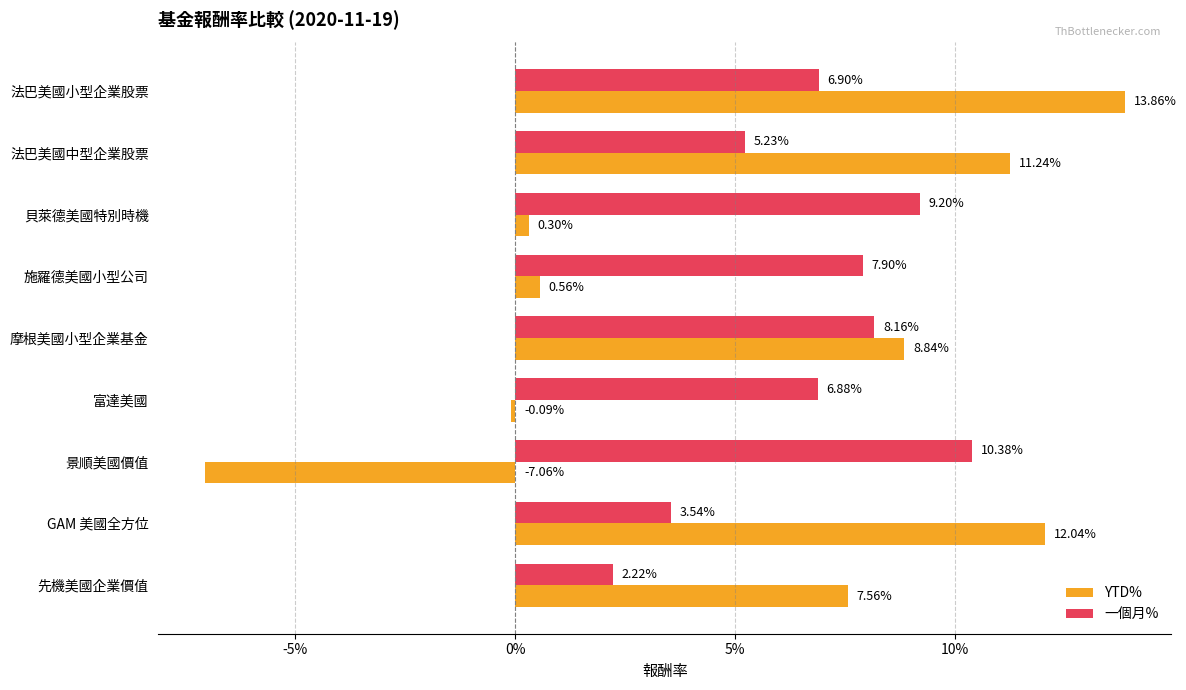

What are all the series names shown in the legend?

YTD%, 一個月%